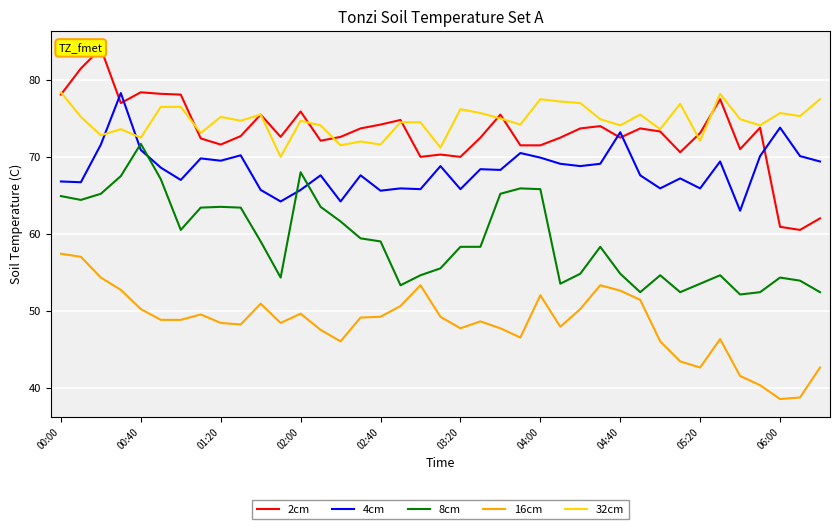

True or false: 4cm and 16cm intersect in this chart.

False